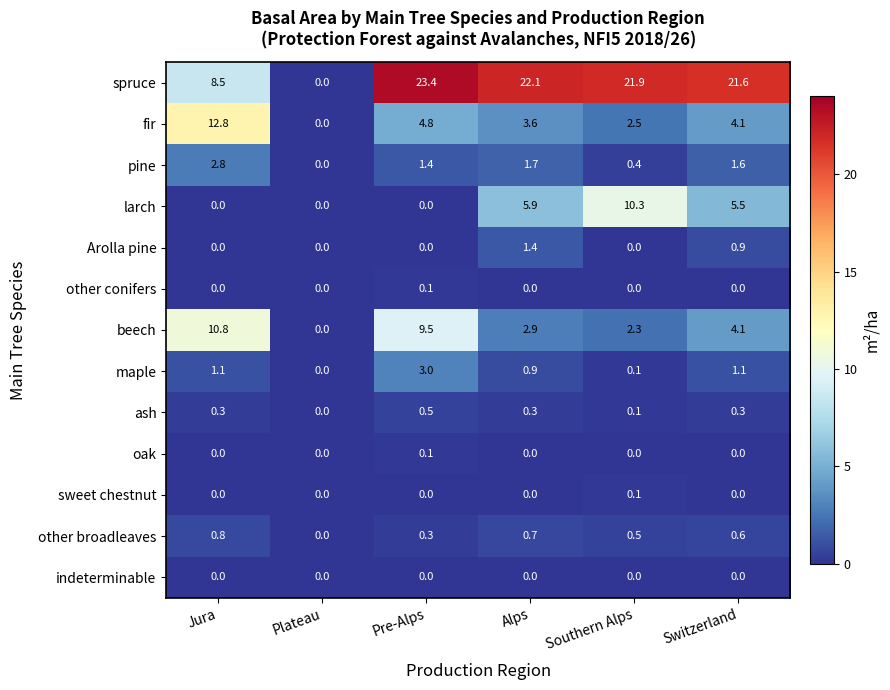

What is the average value of the maple series?

1.0